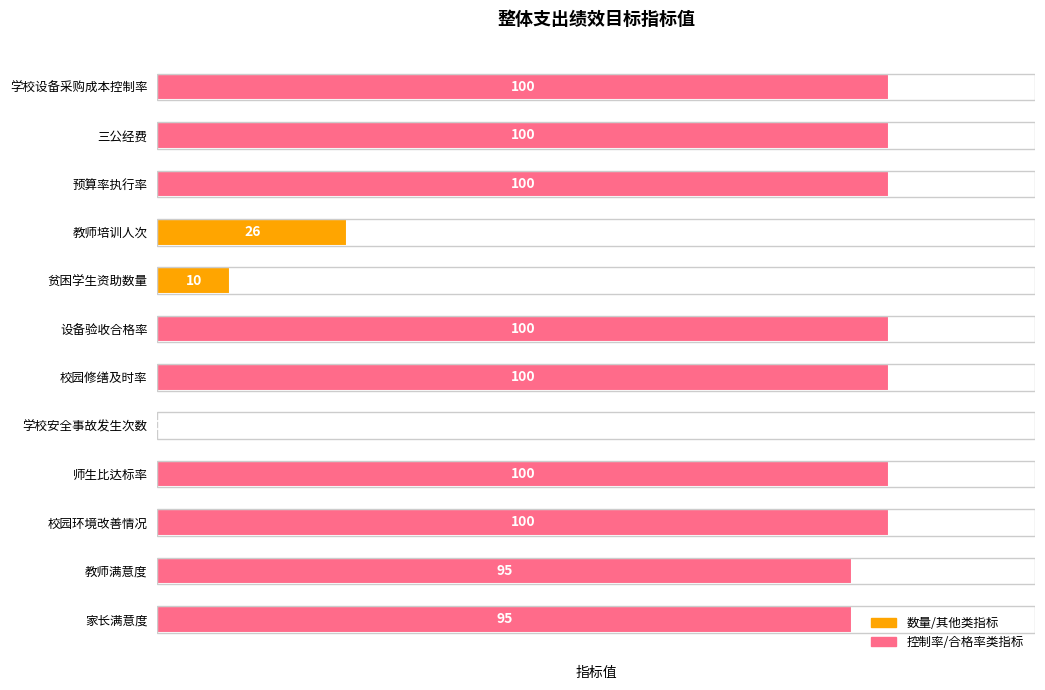

What is the sum of the values at 校园修缮及时率 and 校园环境改善情况?

200